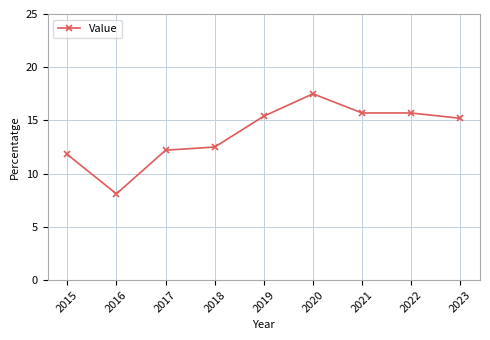

What is the value of the 6th point from the left?

17.5